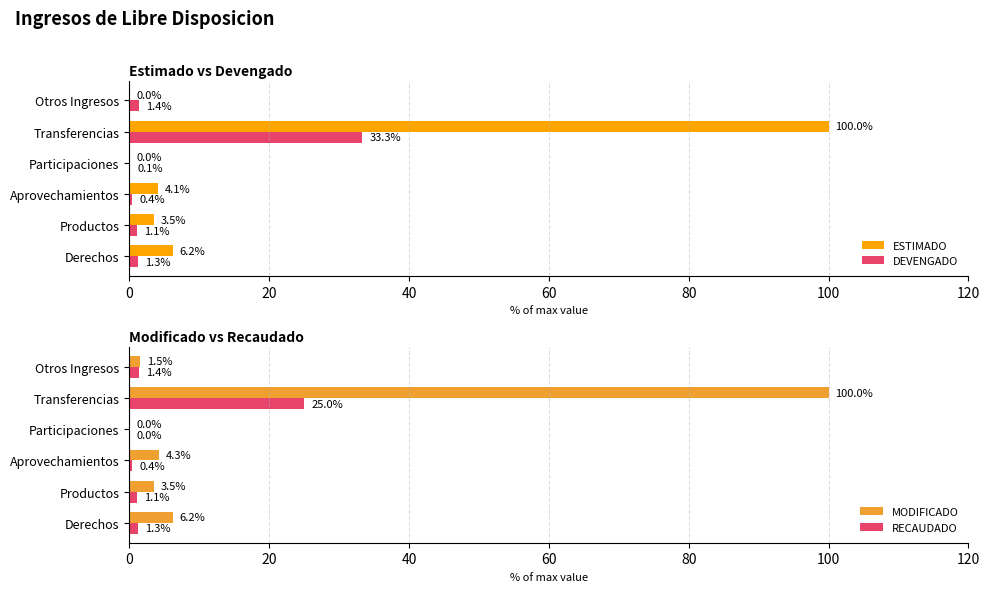

Which series has the widest spread of values?

ESTIMADO